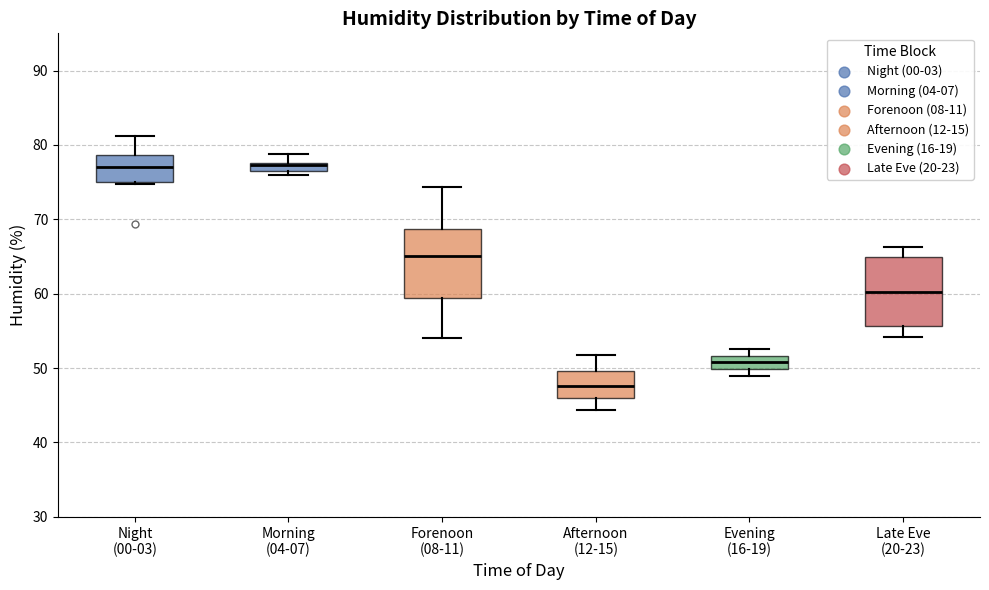

Which box has the lowest median line?

Afternoon (12-15)